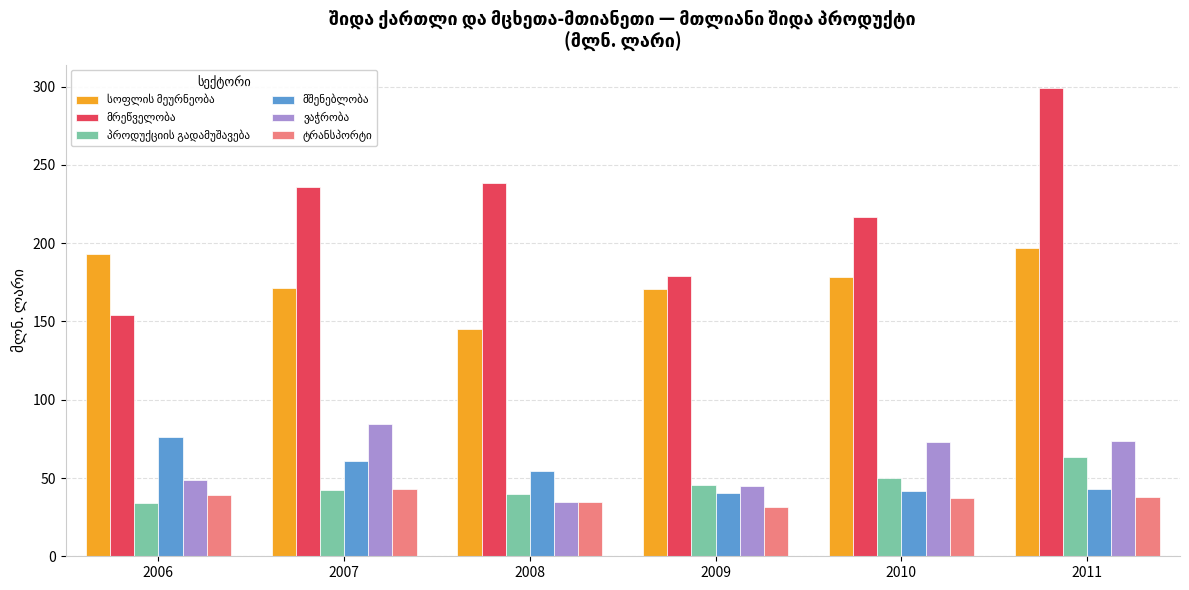

What is the spread (max minus min) of values at 2010?

179.2